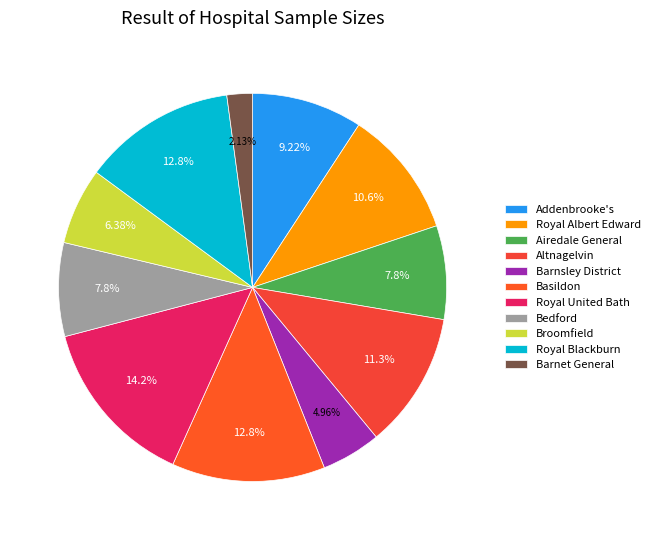

What percentage do Barnsley District and Royal United Bath together represent?

19.1%